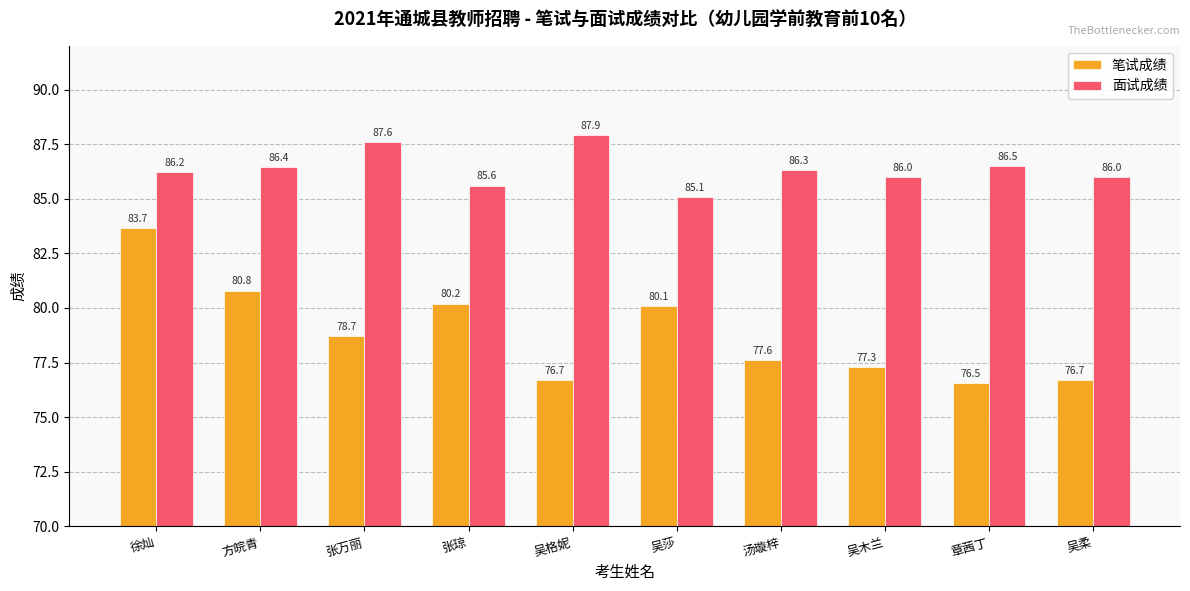

Which series has the largest total across all categories?

面试成绩